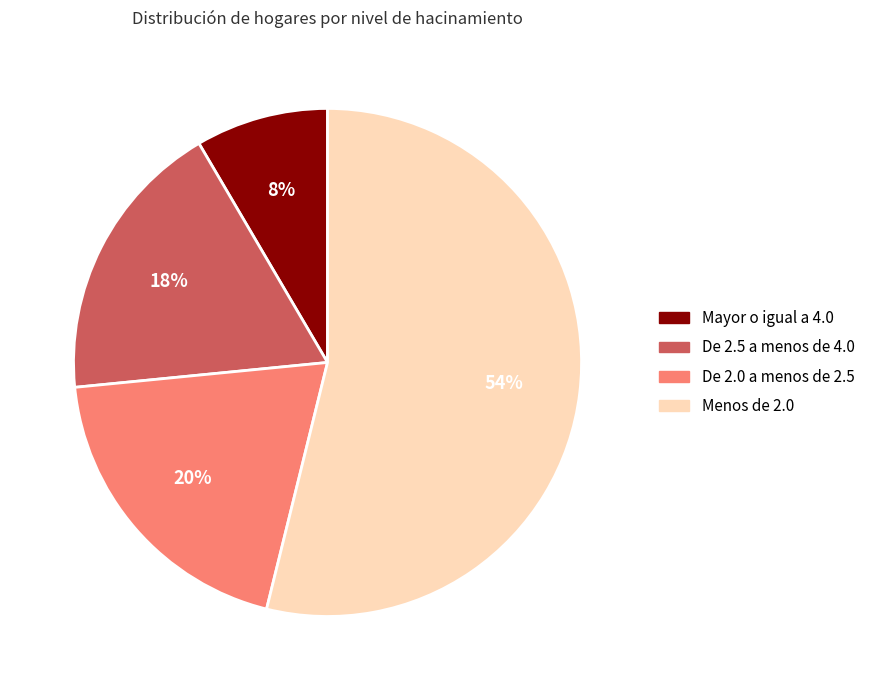

How many segments does this pie chart have?

4